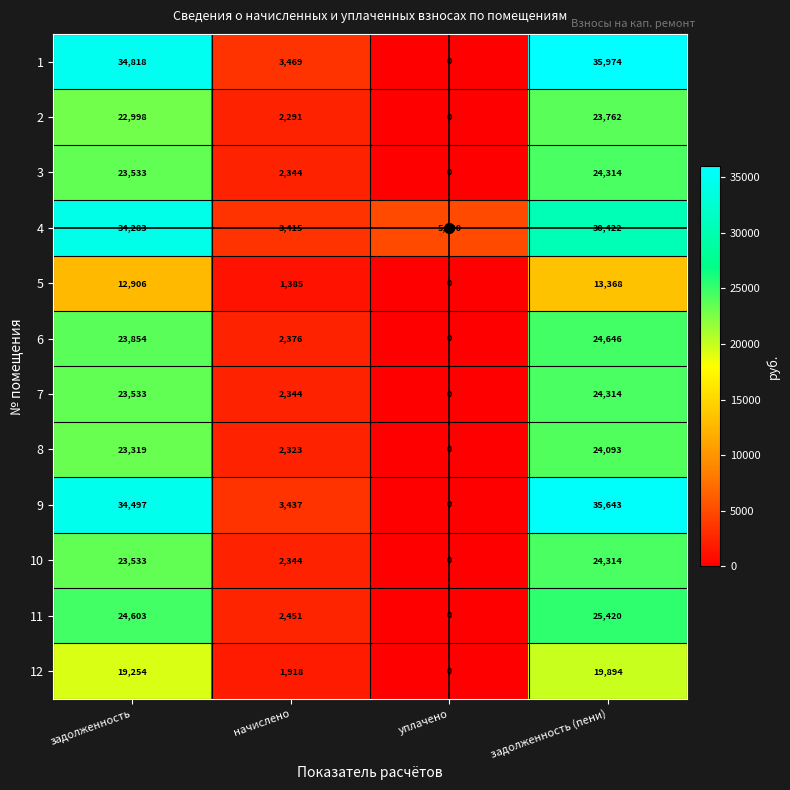

What value does the 5 series have at задолженность?

12906